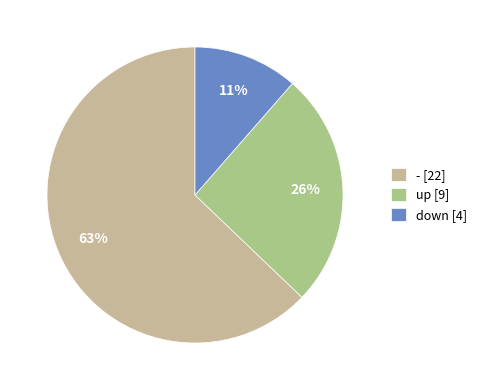

How many segments does this pie chart have?

3